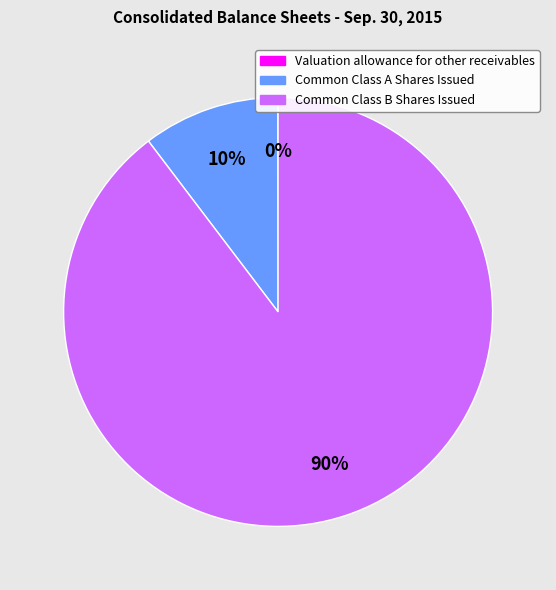

What percentage is the Common Class A Shares Issued slice, to the nearest percent?

10%